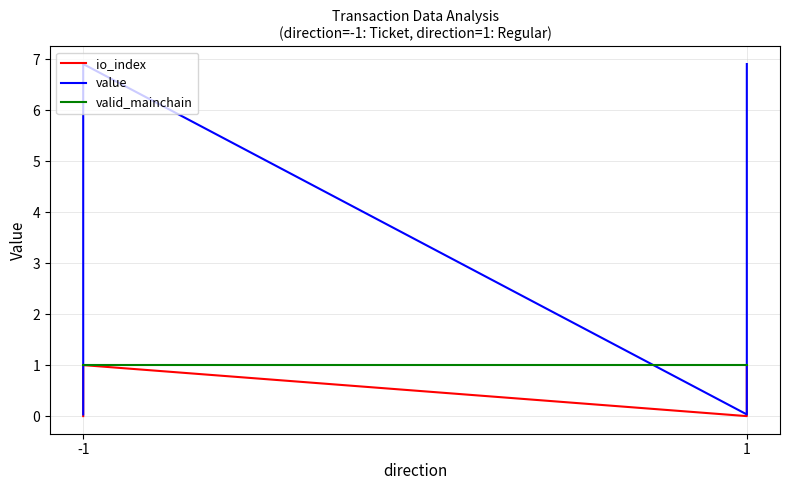

Does the chart display data point markers on the line(s)?

No